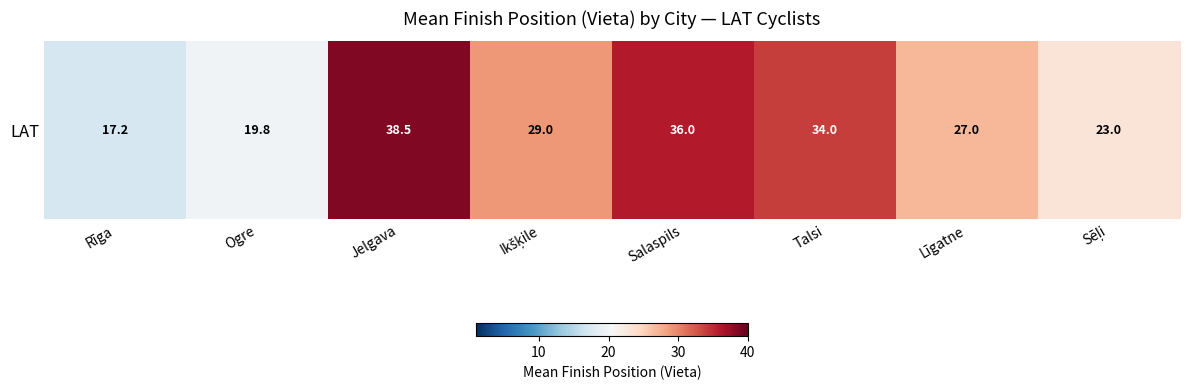

What is the ratio of the value at Līgatne to the value at Rīga?

1.6